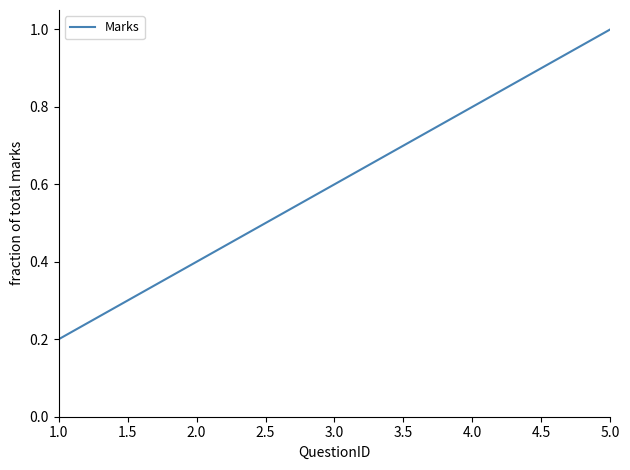

True or false: the data shows 0.6 at 3.0.

True